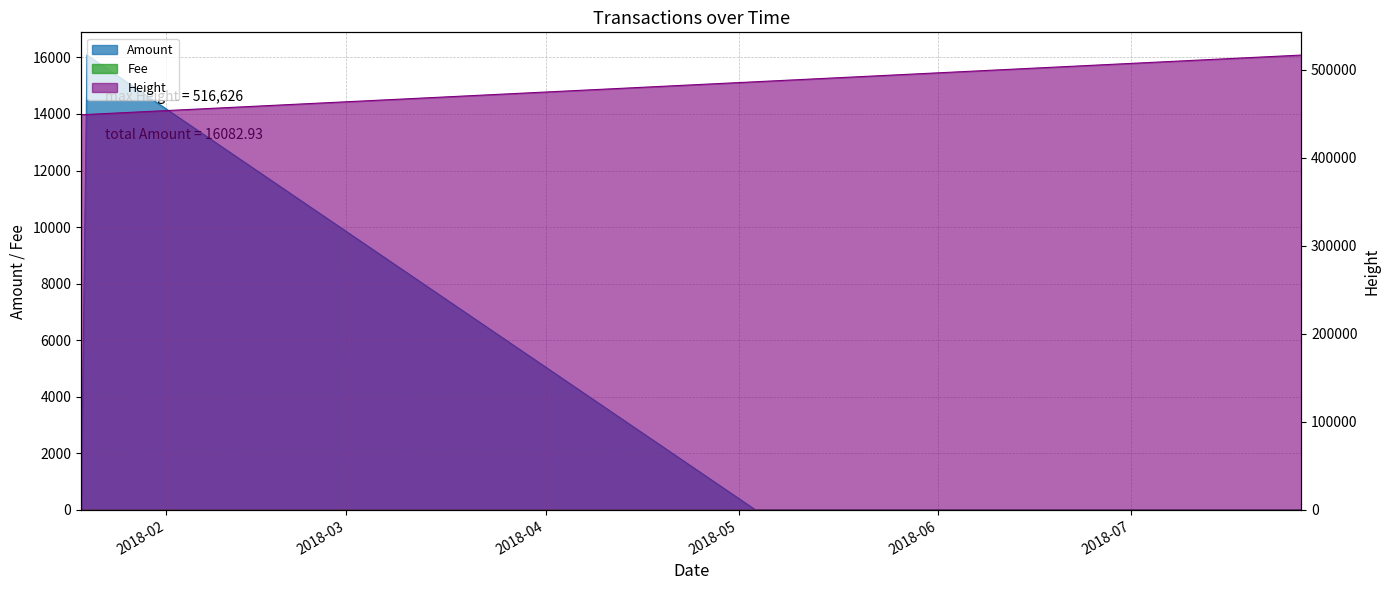

At 2018-07-27 10:26:06, list the series in order from largest to smallest.

Height, Fee, Amount